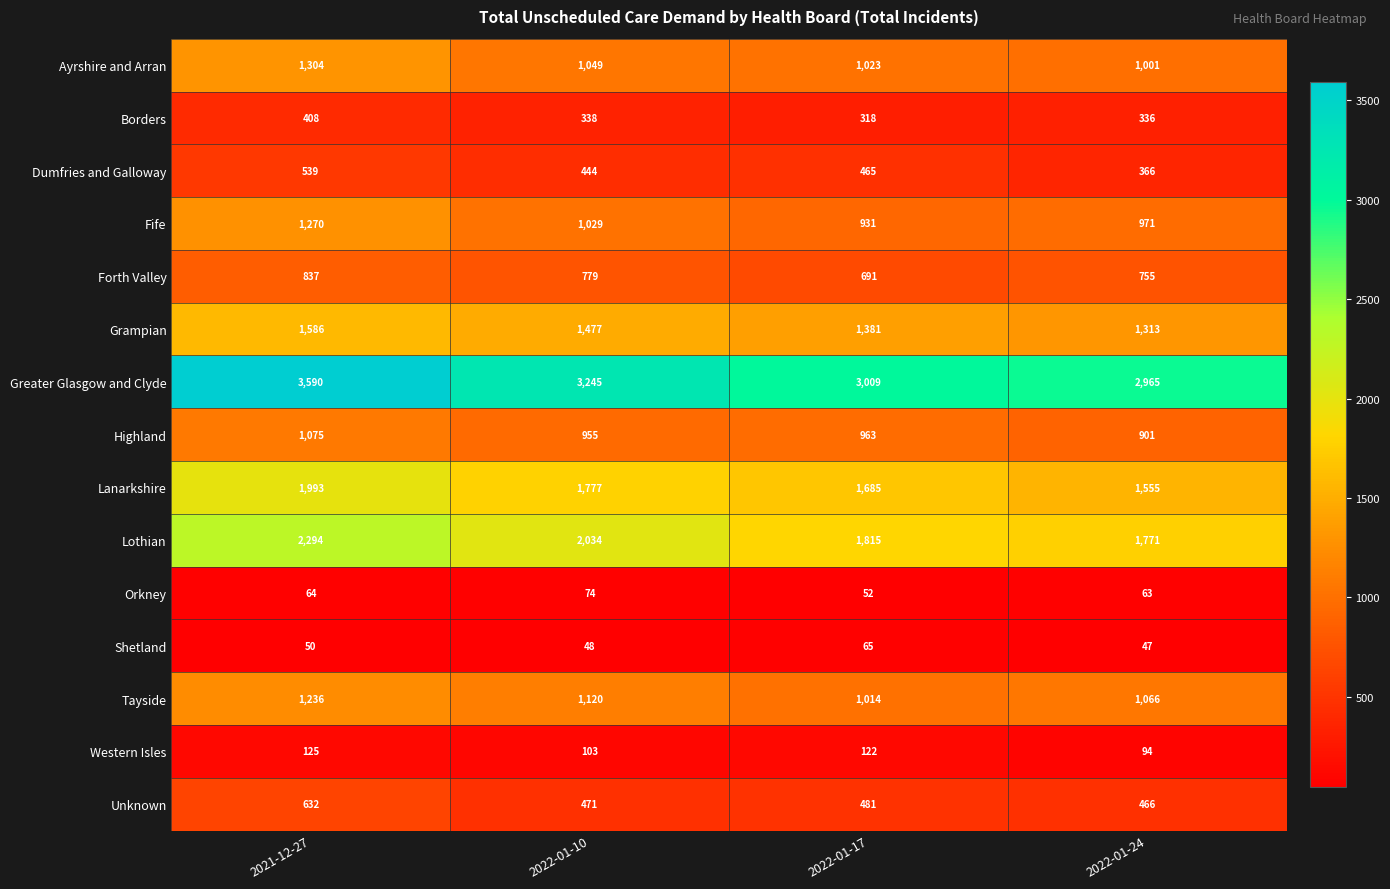

Rank the series at 2021-12-27 from lowest to highest value.

Shetland, Orkney, Western Isles, Borders, Dumfries and Galloway, Unknown, Forth Valley, Highland, Tayside, Fife, Ayrshire and Arran, Grampian, Lanarkshire, Lothian, Greater Glasgow and Clyde